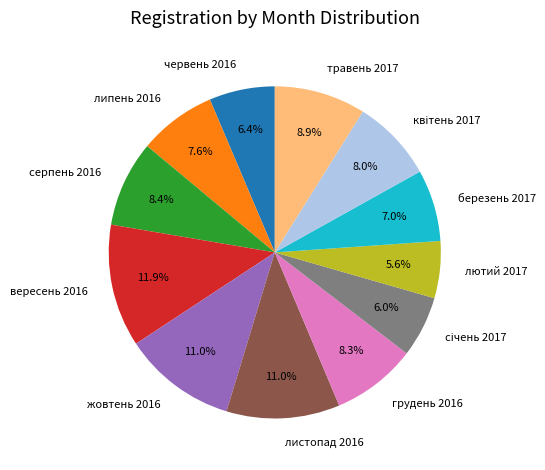

To the nearest percent, what is the combined percentage of липень 2016 and грудень 2016?

16%